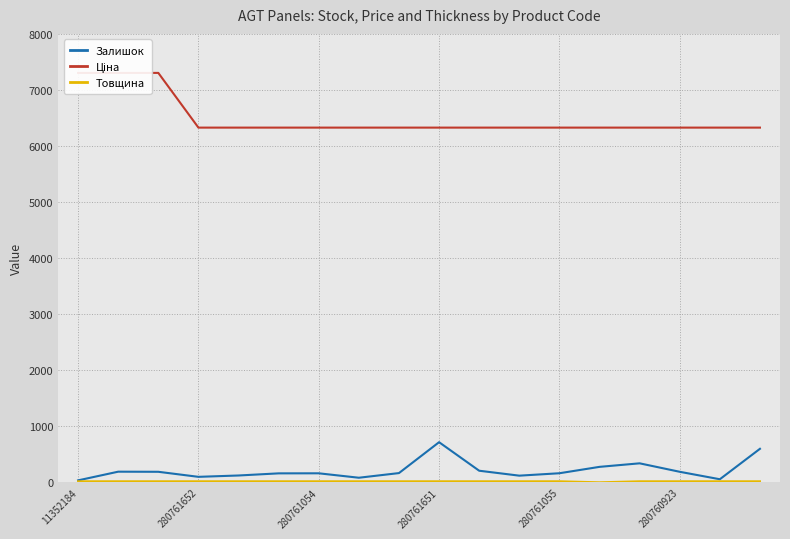

At which label is Товщина closest to 9?

11352184